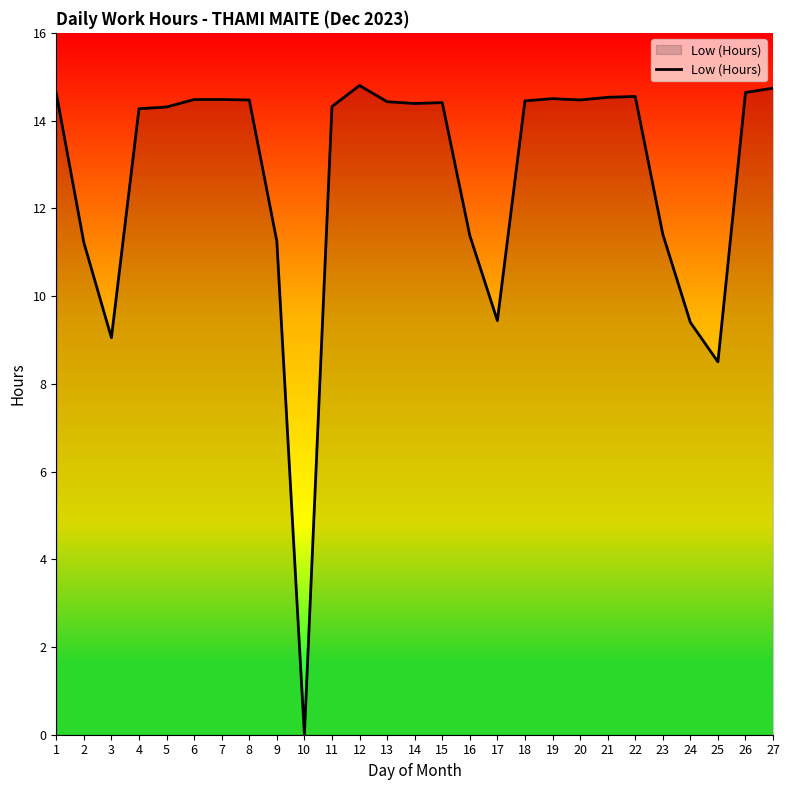

What is the sum of the values at 14 and 6?

28.9